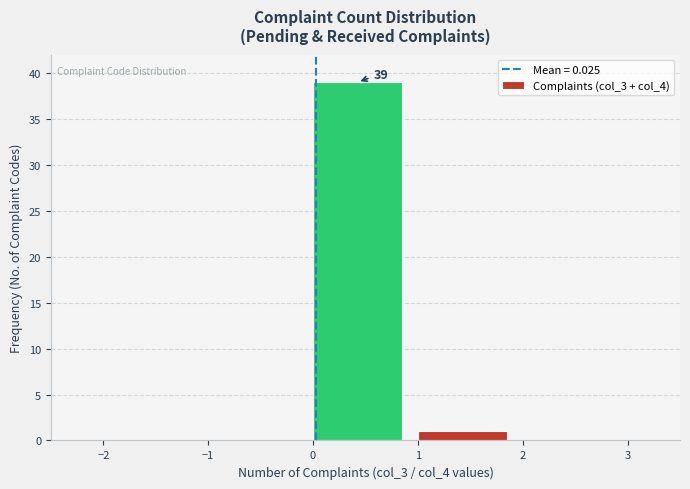

Which range on the x-axis has the tallest bar?

0 to 1